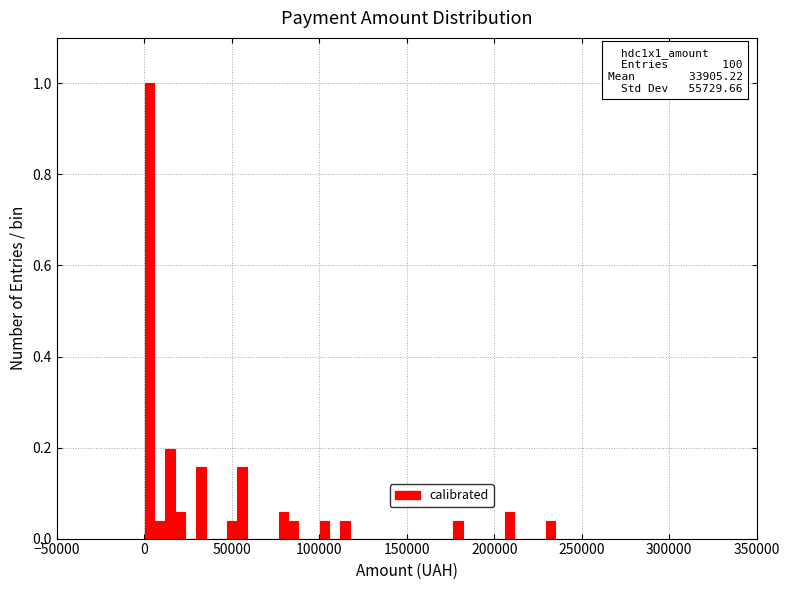

Around what value on the x-axis is the tallest bar? Give the approximate position of its centre, as read against the axis.

5000